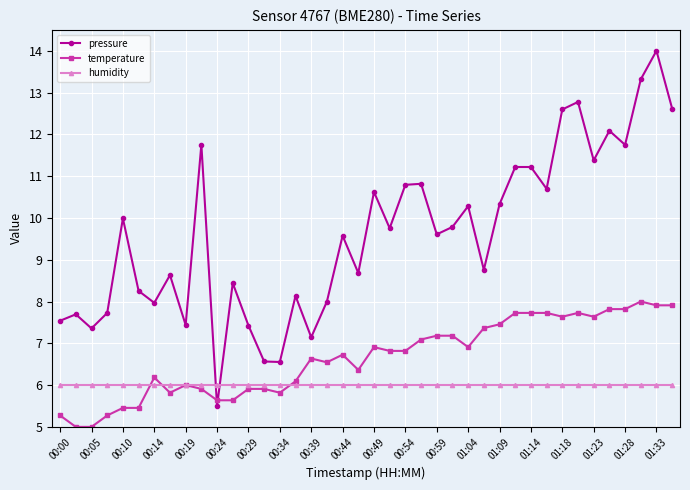

What is the value of the pressure point at the 2nd from the left?

7.7